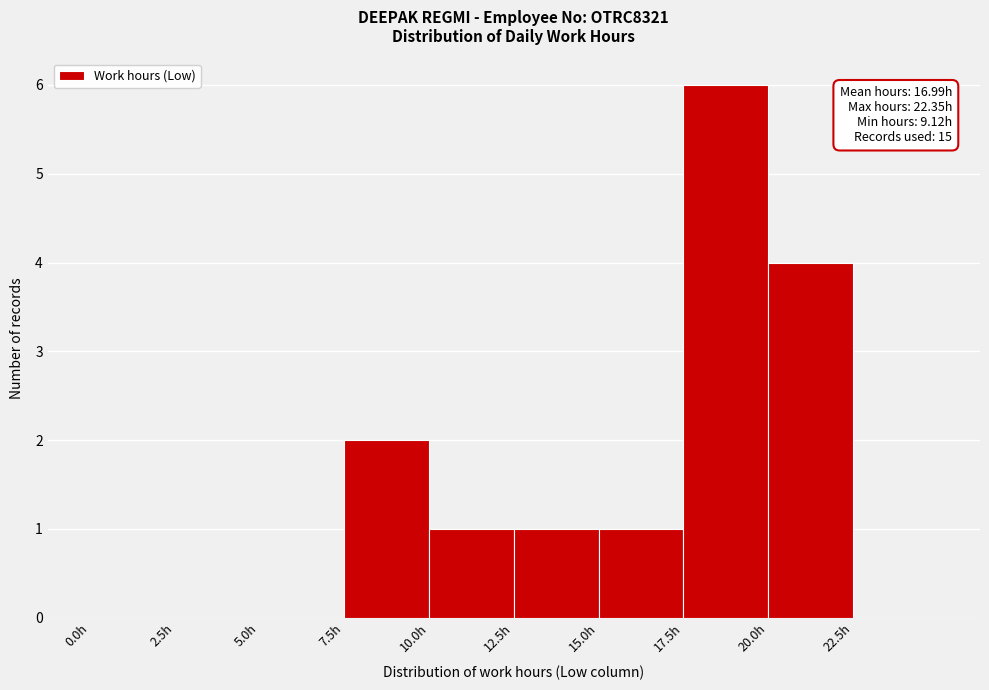

Over which range of the x-axis is the bar tallest?

17.5 to 20.0